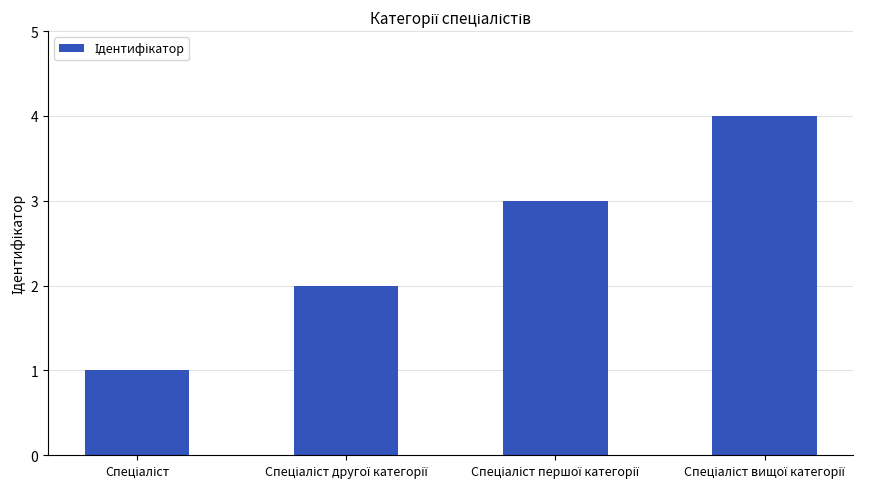

What is the difference between the maximum and minimum values?

3